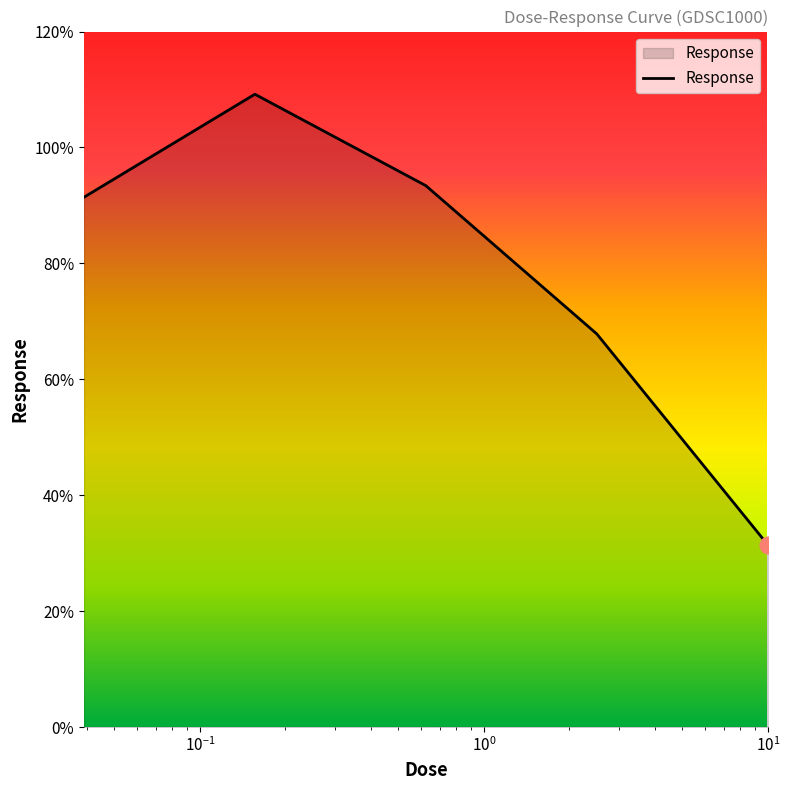

What is the smallest value displayed?

31.4